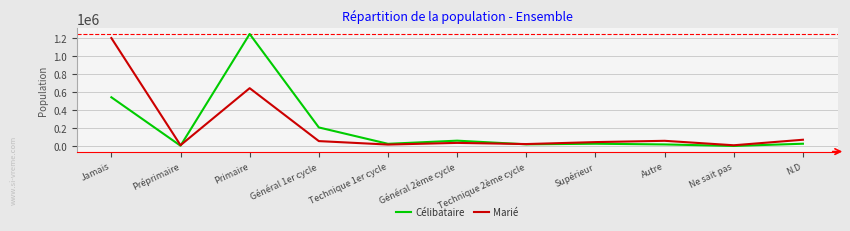

In Célibataire, how many points are lower than both neighbors (excluding endpoints)?

4